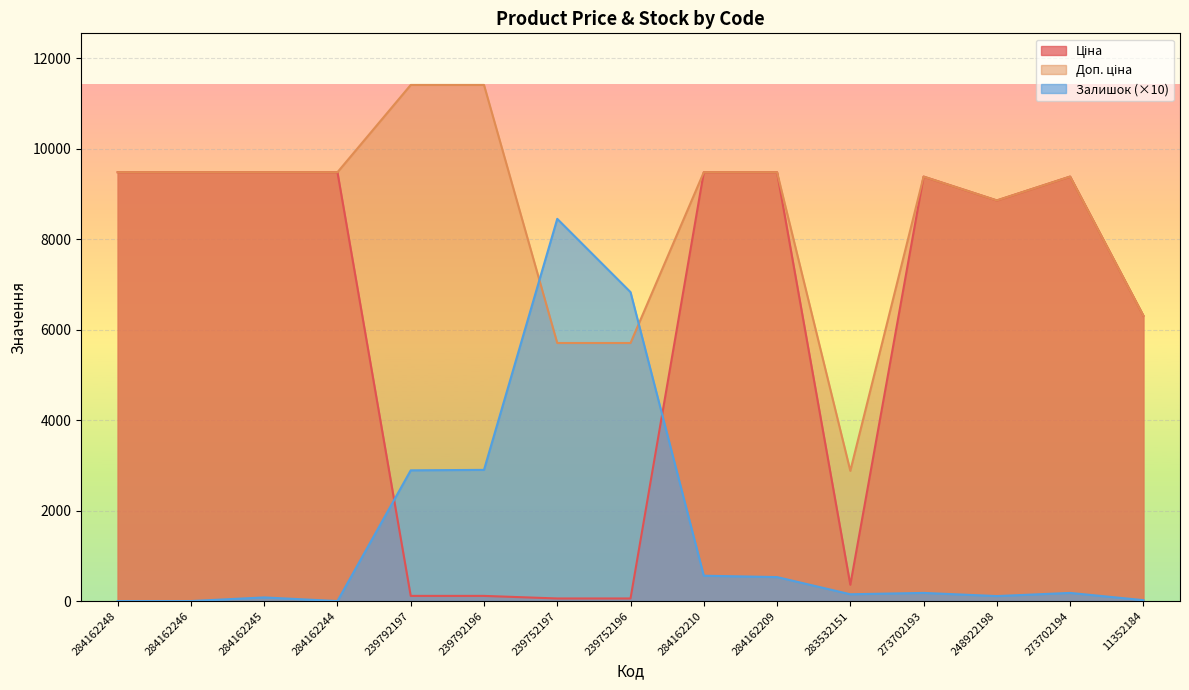

What is the maximum value shown in the chart?

11410.0